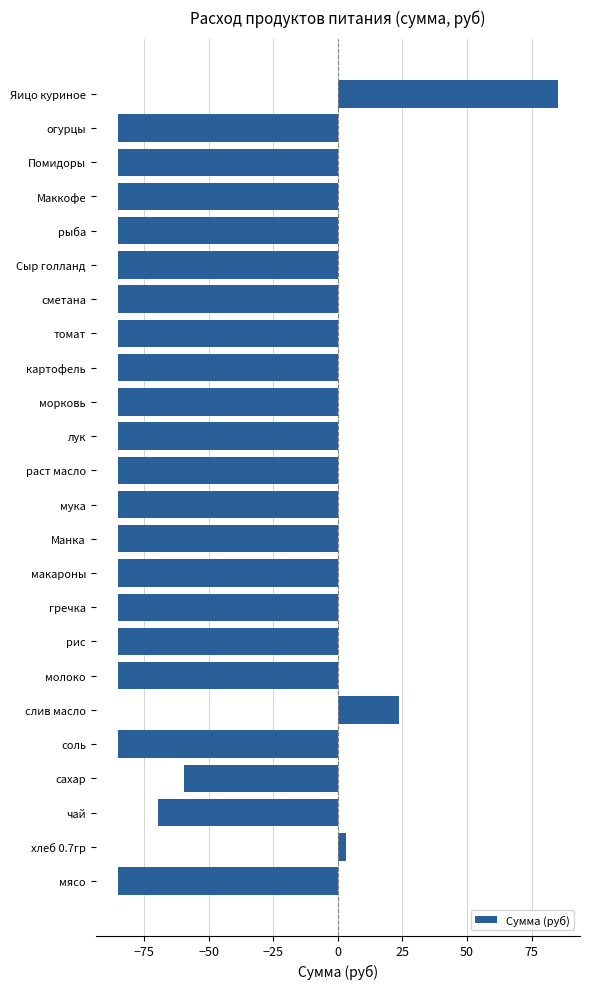

What is the difference between the values at Маккофе and сахар?

25.6